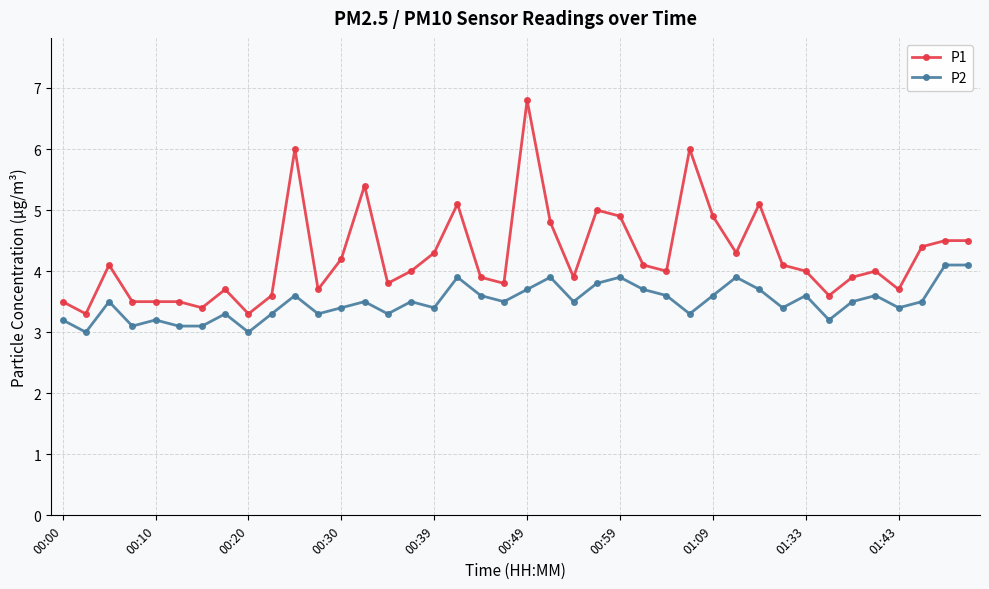

Which series has the widest spread of values?

P1